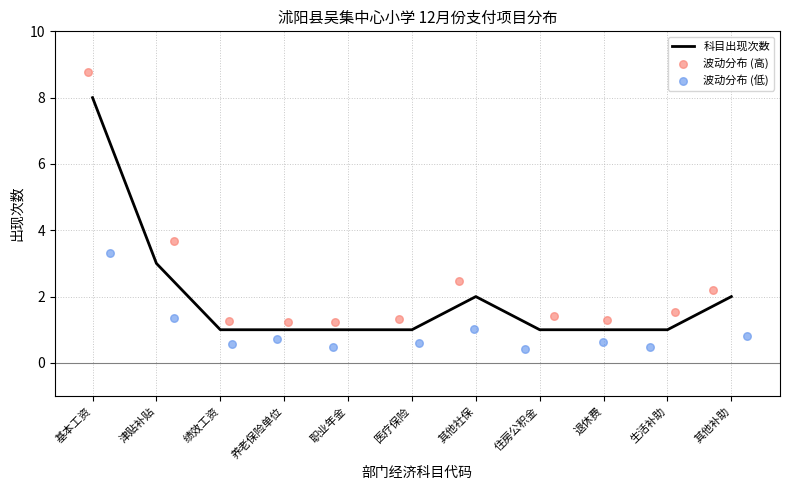

Which series has the largest total across all categories?

波动分布 (高)